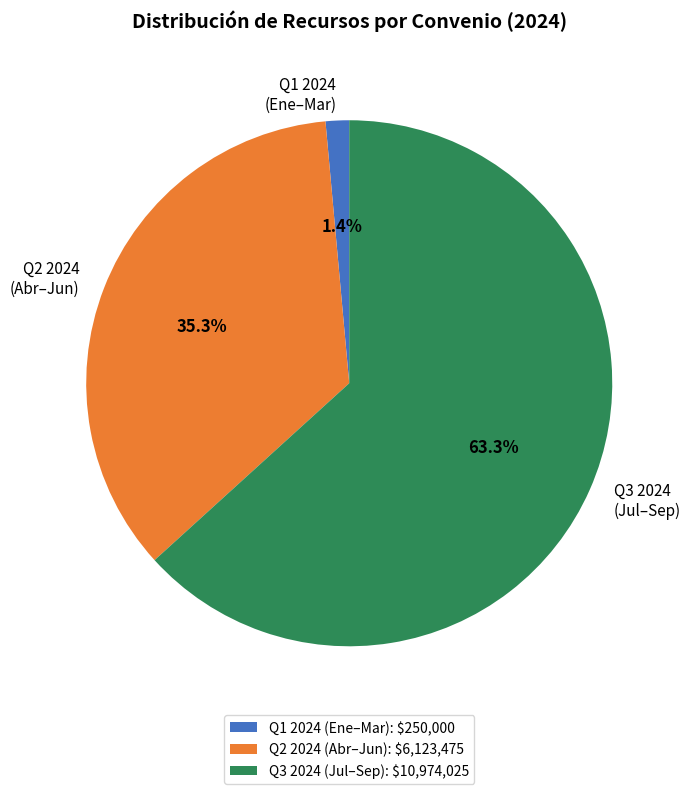

What is the ratio of the value at Q3 2024 (Jul–Sep) to the value at Q2 2024 (Abr–Jun)?

1.8